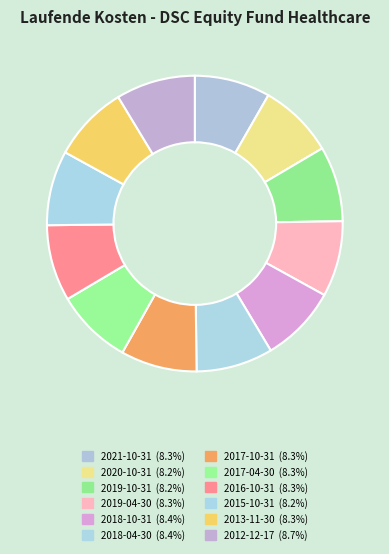

True or false: 2013-11-30 accounts for 18% of the total.

False